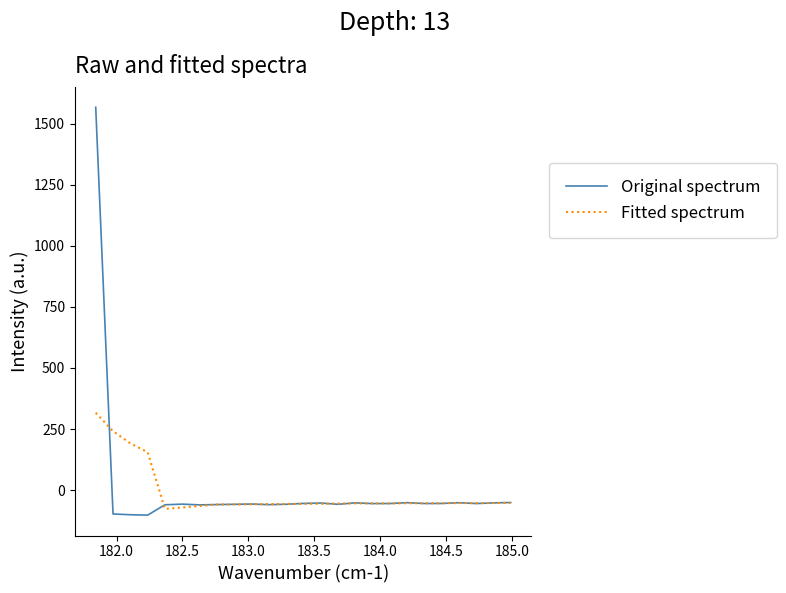

Which series has the largest range (max minus min)?

Original spectrum